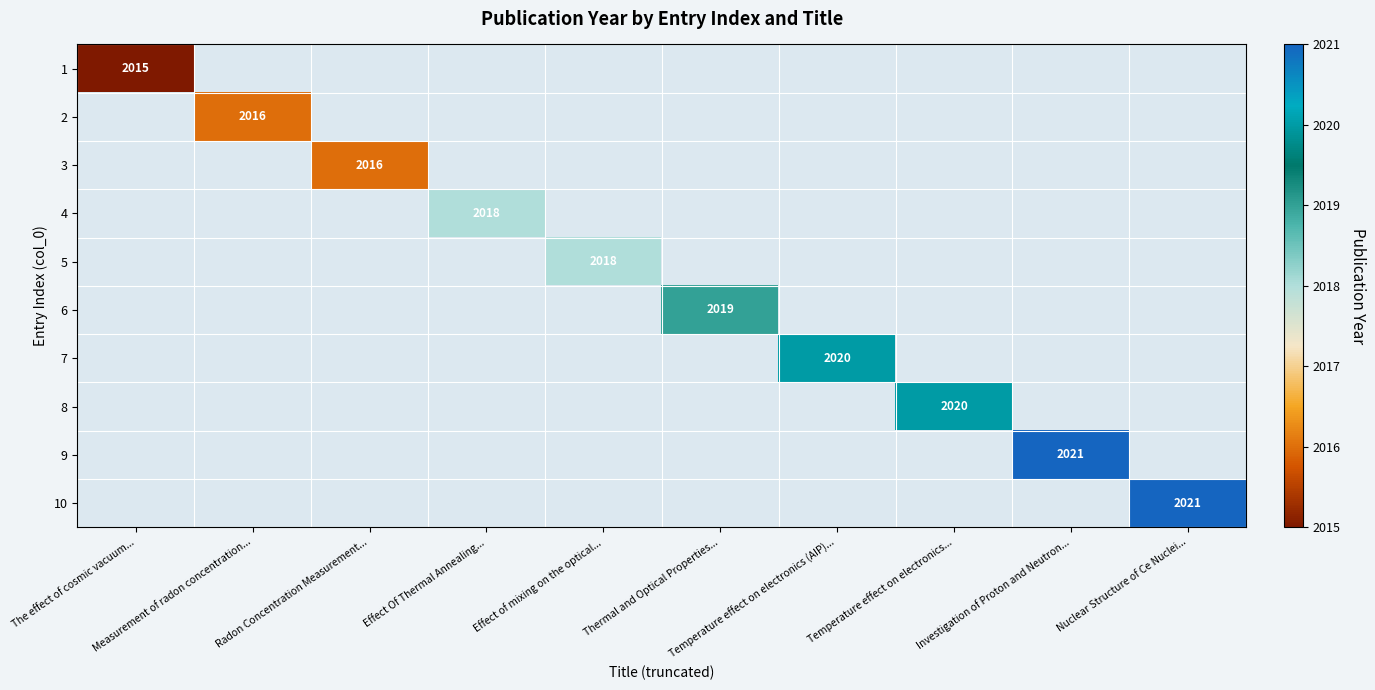

What is the smallest value displayed?

2015.0